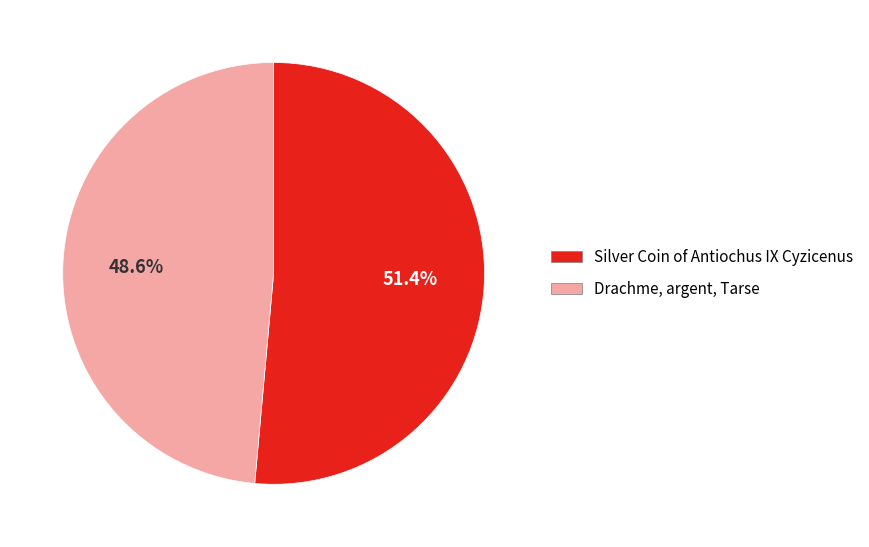

What is the majority slice?

Silver Coin of Antiochus IX Cyzicenus